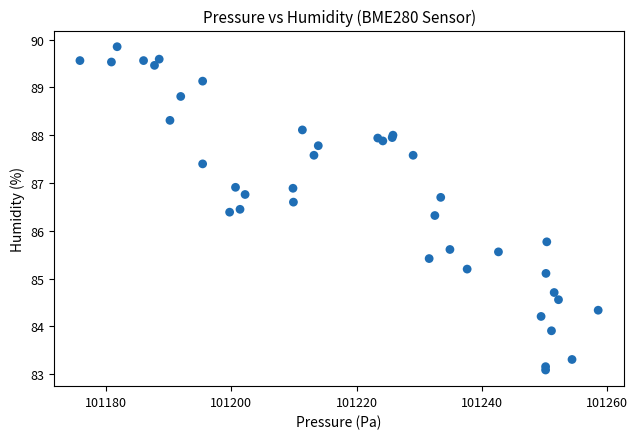

What Y value in the scatter plot is closest to 86?

85.8